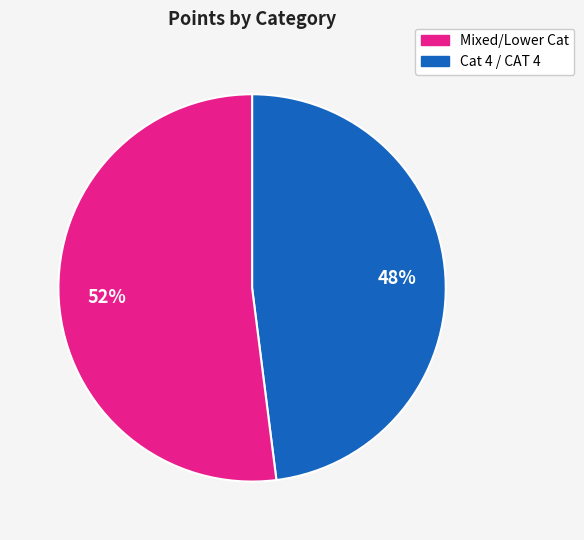

To the nearest percent, what is the average slice percentage?

50%